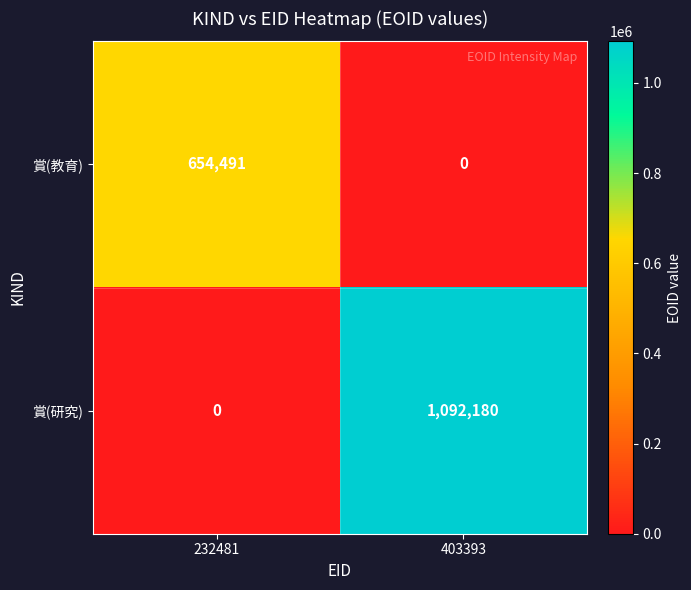

Which series has the largest total across all categories?

賞(研究)